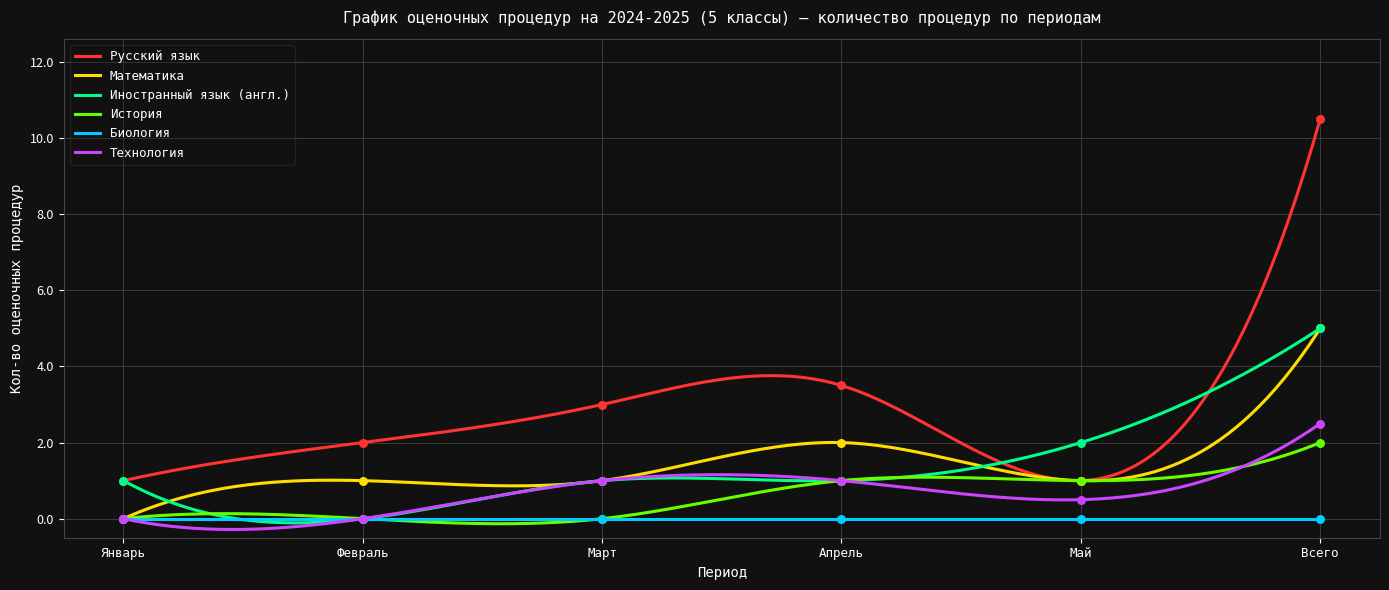

Is the value of Иностранный язык (англ.) at Февраль greater than the value of Русский язык at Всего?

No